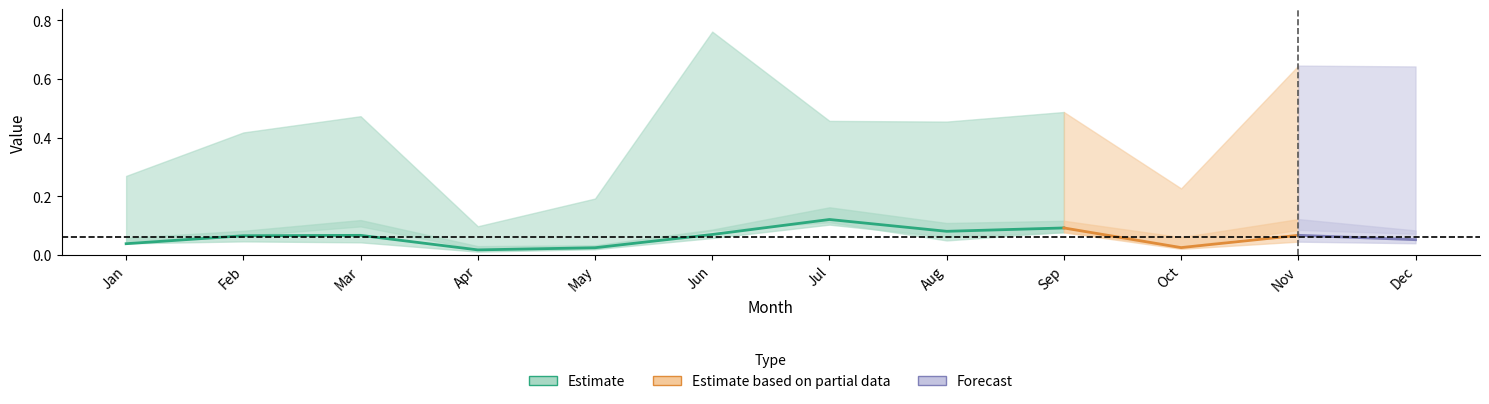

In pct25, how many points are lower than both neighbors (excluding endpoints)?

3